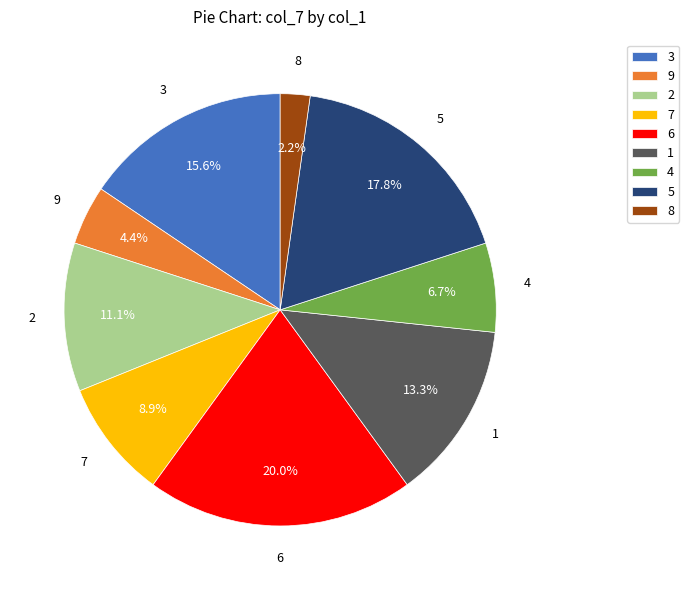

Rank the categories by value from lowest to highest.

8, 9, 4, 7, 2, 1, 3, 5, 6